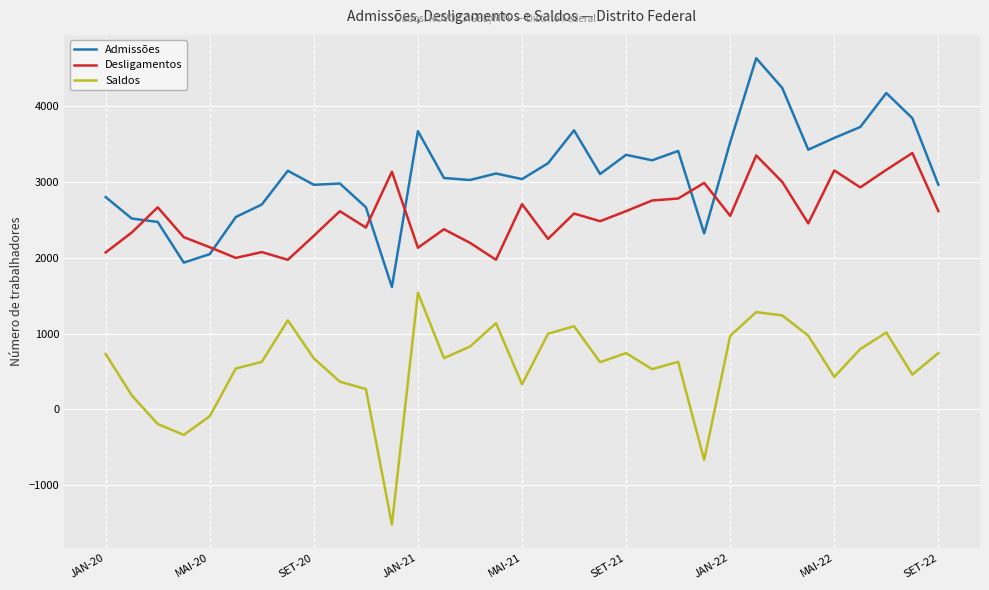

List the series in order of their overall mean, highest first.

Admissões, Desligamentos, Saldos